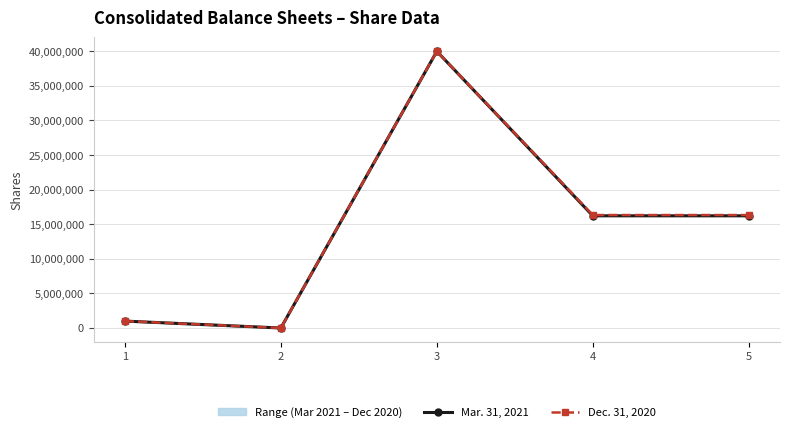

Does the chart have visible grid lines?

Yes